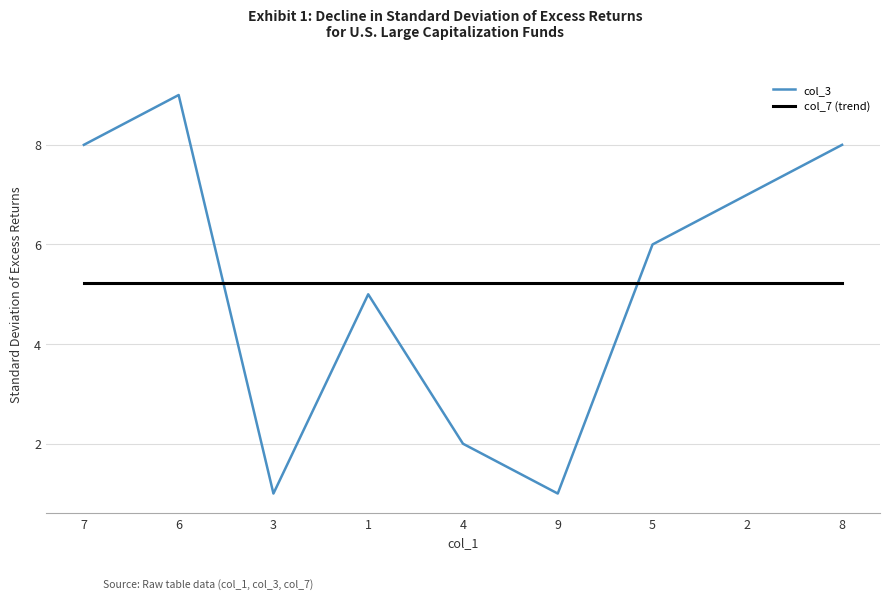

Count the number of categories in the chart.

9